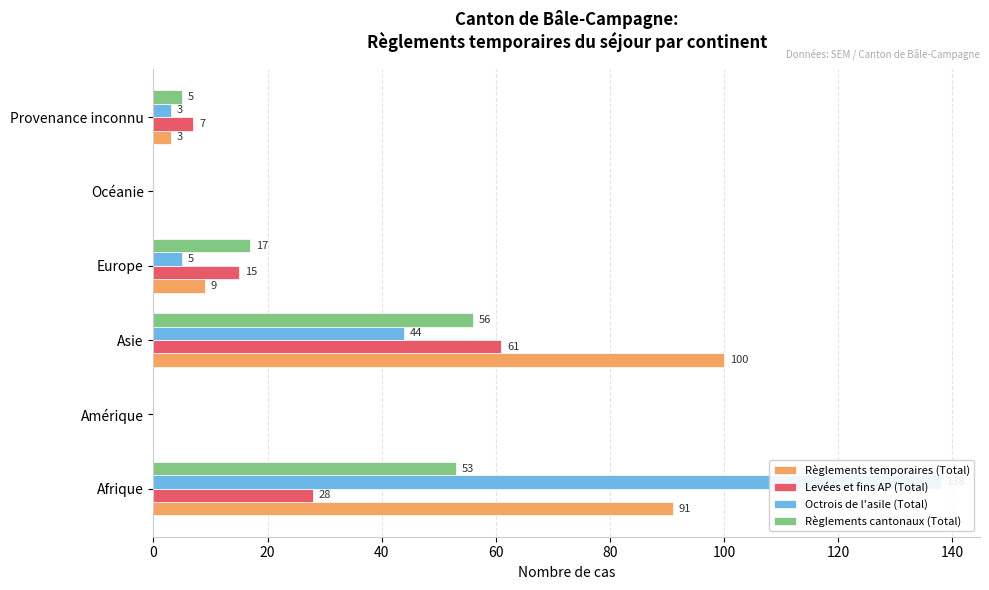

What is the difference between the highest and lowest values at Europe?

12